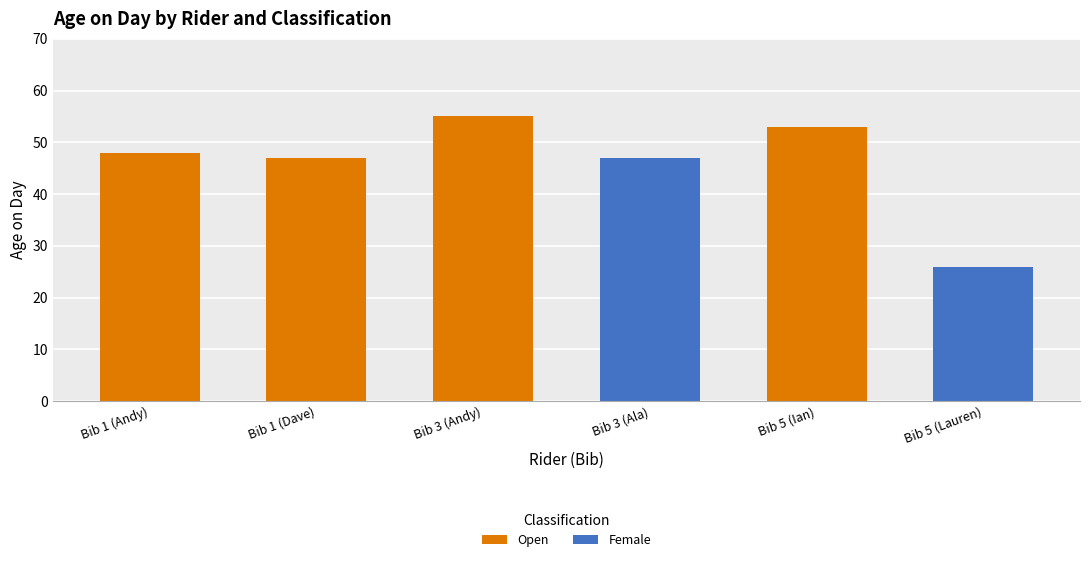

What is the maximum value shown in the chart?

55